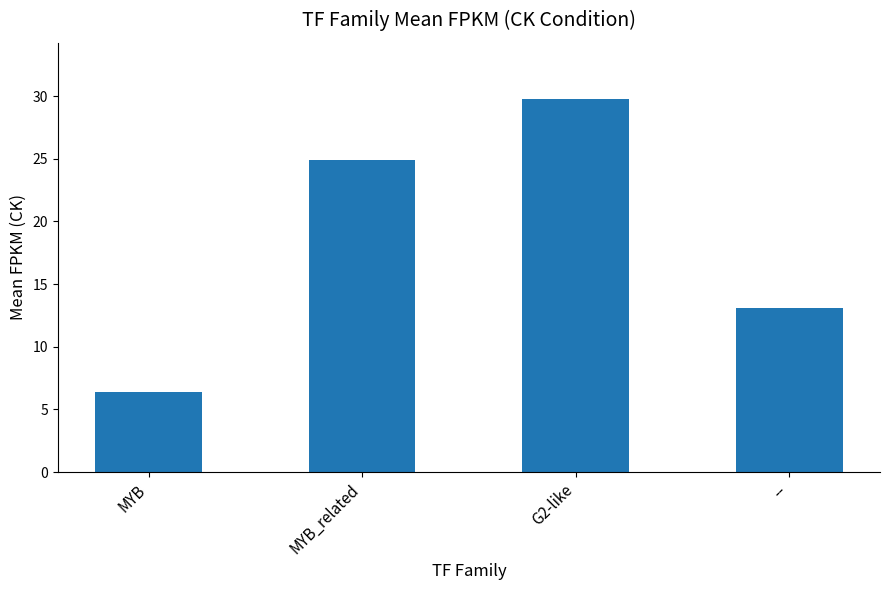

Reading left to right, what are all the values shown in this chart?

MYB=6.4	MYB_related=24.9	G2-like=29.8	--=13.1